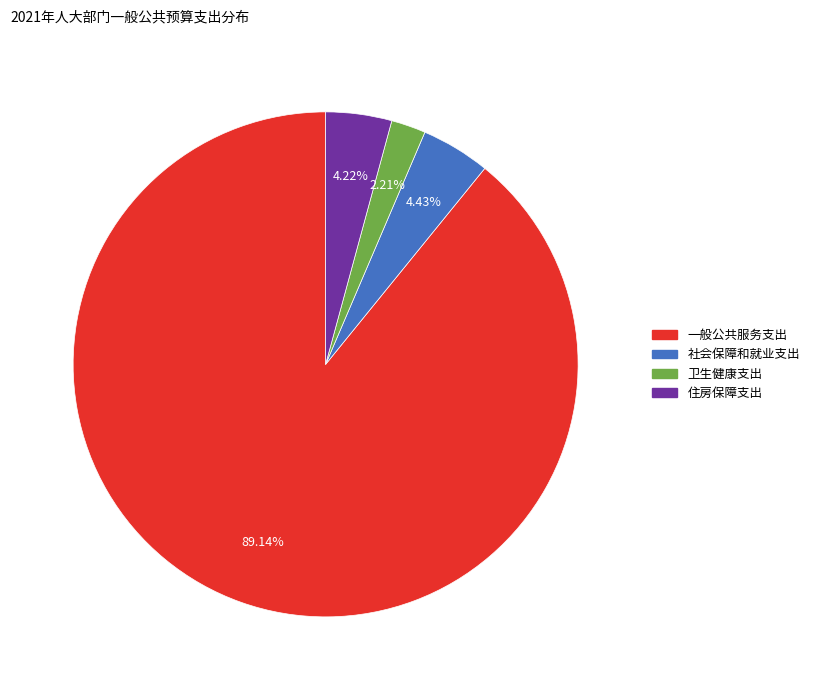

Between 住房保障支出 and 一般公共服务支出, which is larger?

一般公共服务支出